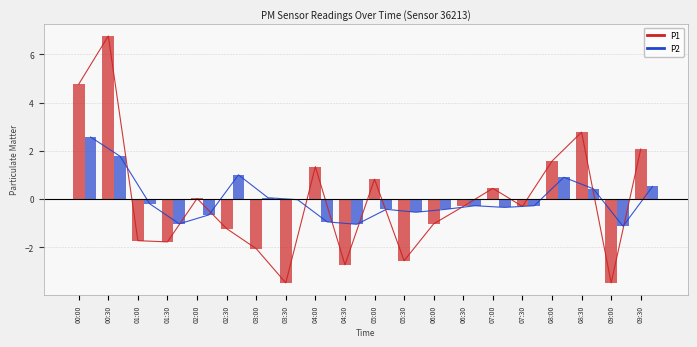

What is the sum of the P1 values at 02:00 and 06:00?

-1.0